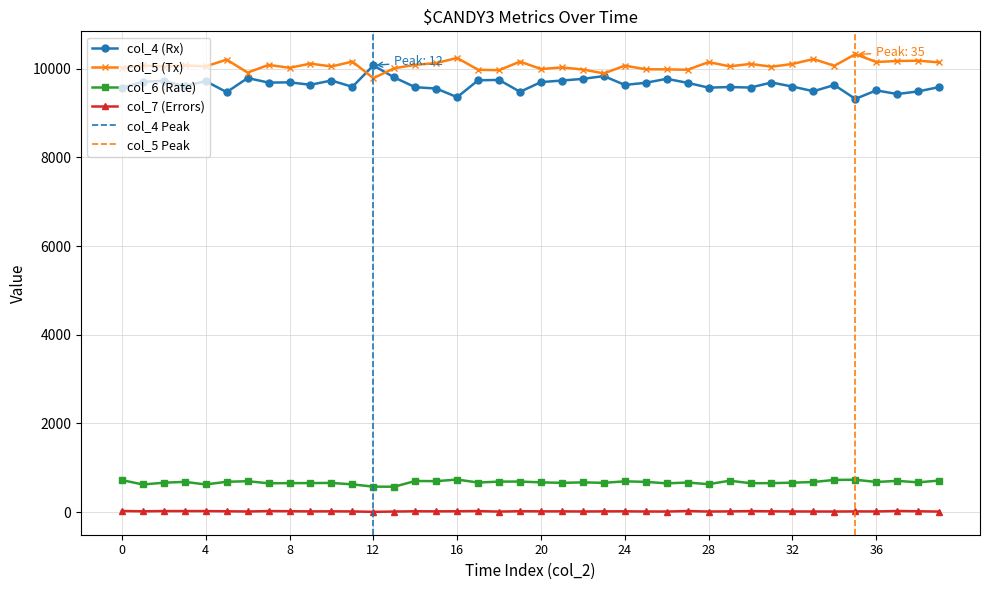

True or false: col_7 (Errors) and col_5 (Tx) intersect in this chart.

False